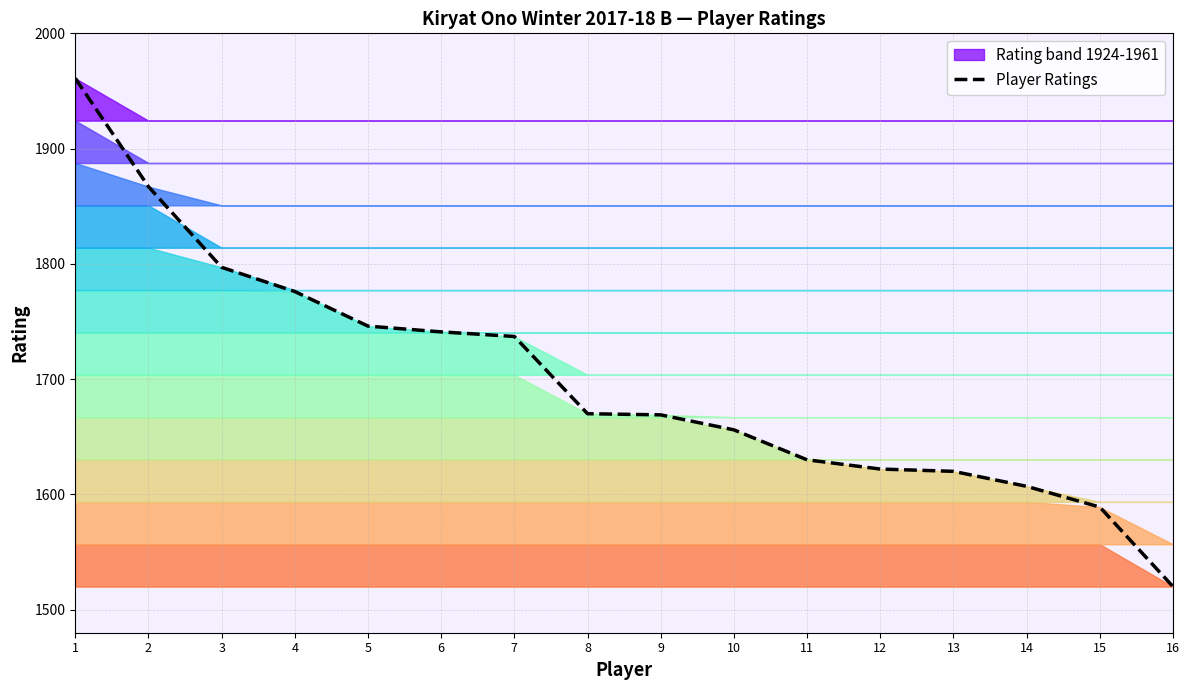

Approximately how many times larger is the value at 2 compared to 5?

1.1